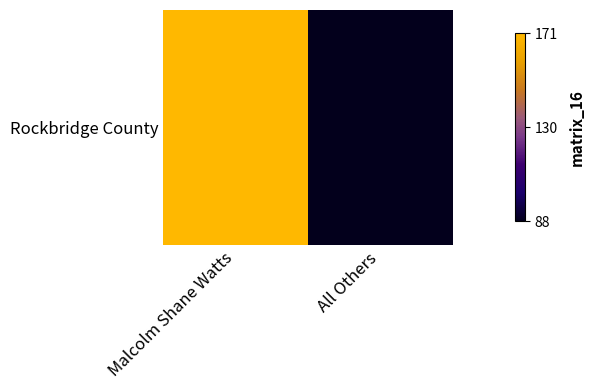

How many values are below 171?

1